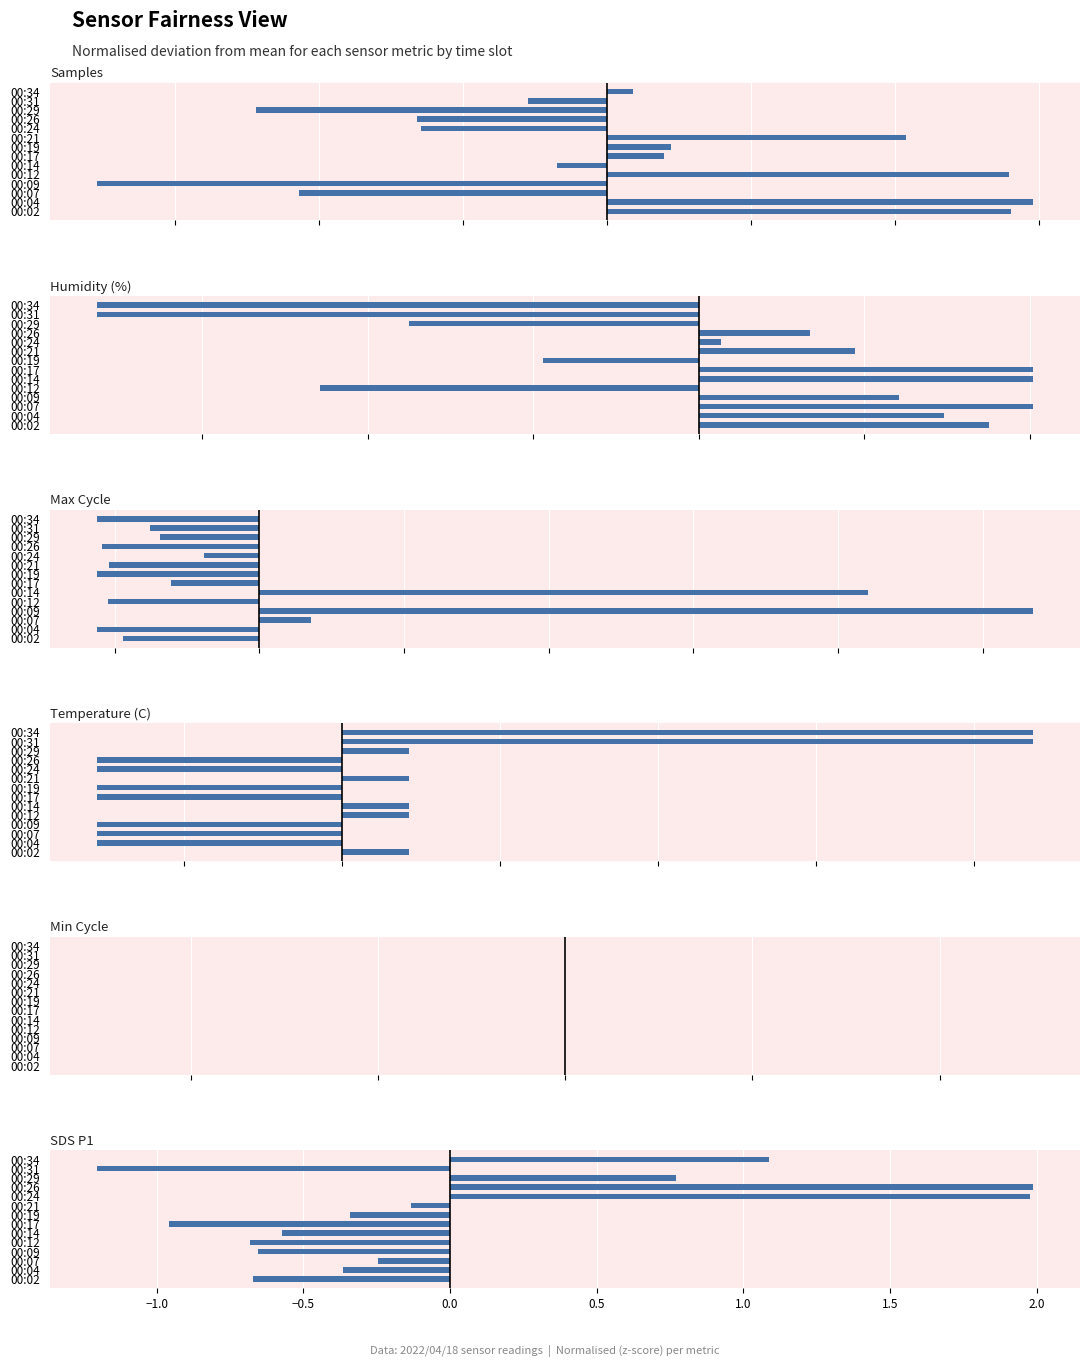

List the series in order of their peak value, highest first.

Max Cycle, Temperature (C), SDS P1, Samples, Humidity (%), Min Cycle